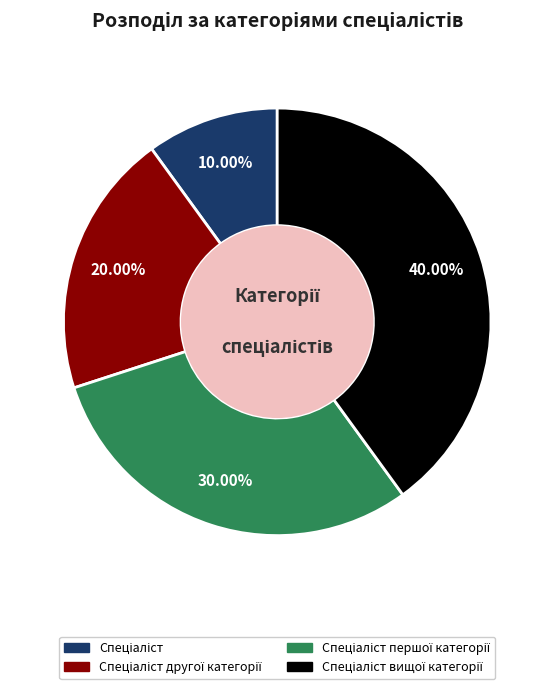

Is there a majority slice in this chart?

No